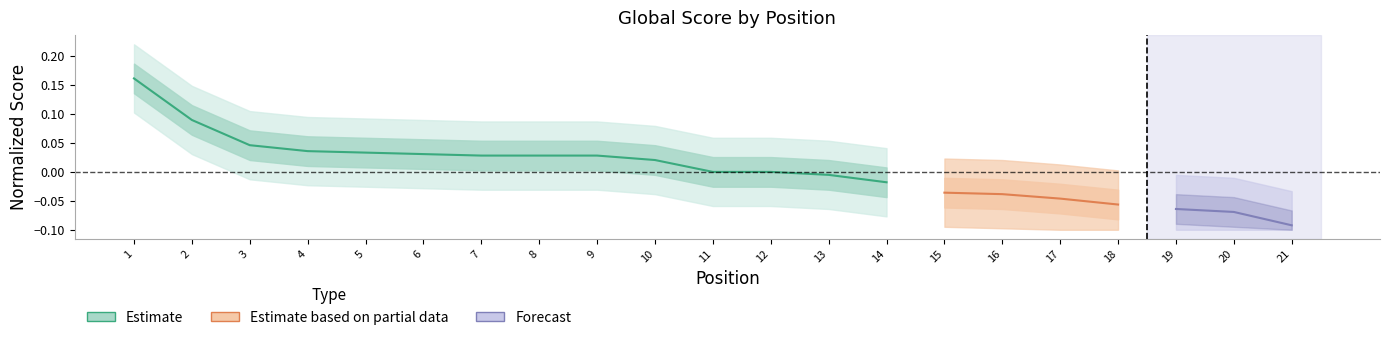

How many values exceed 0?

10